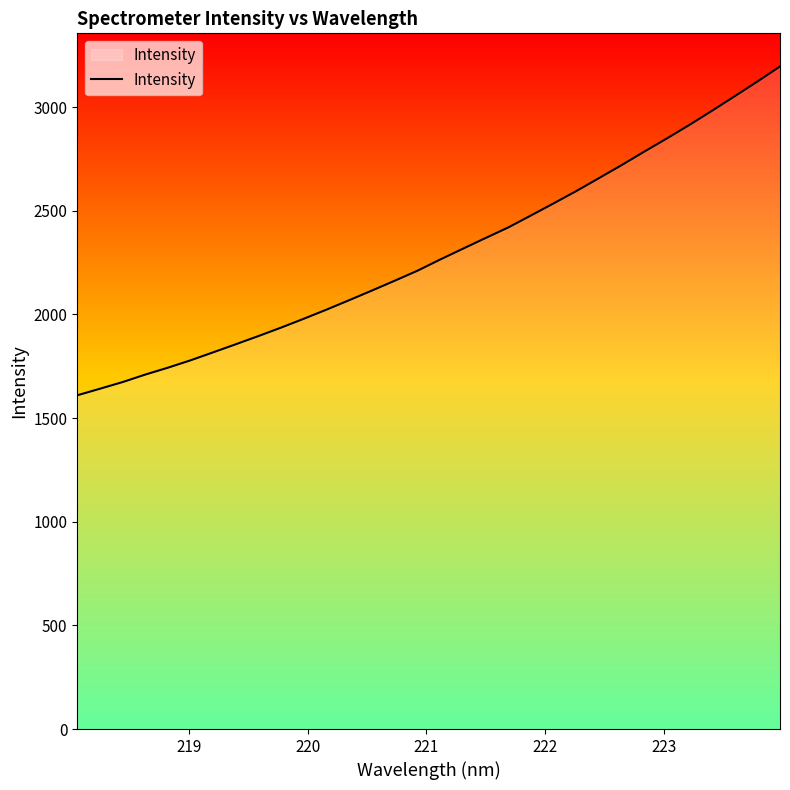

What is the difference between the second highest and second lowest values?

1481.7